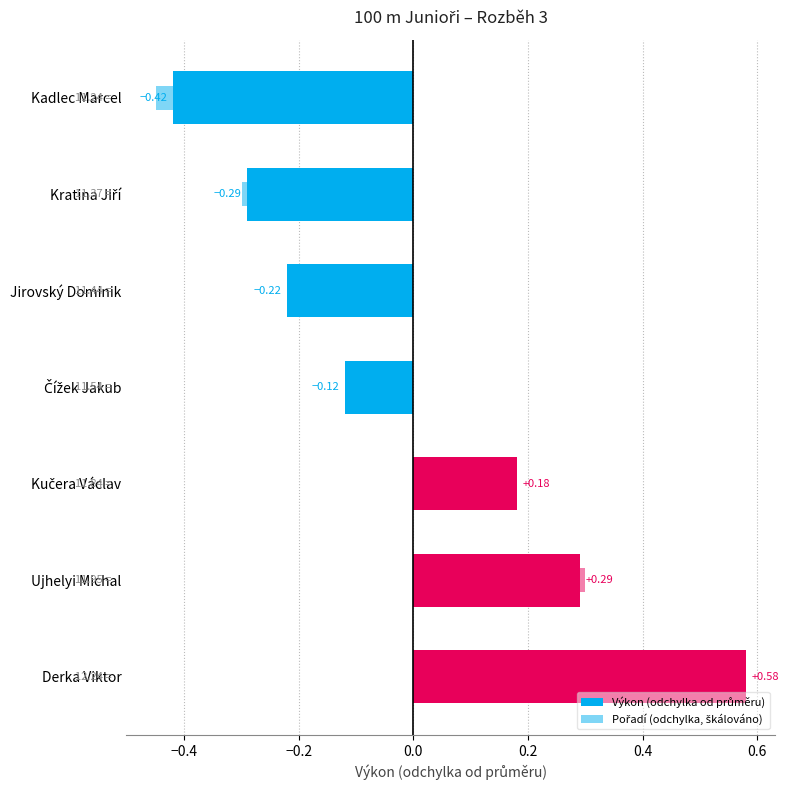

Count the Výkon (odchylka od průměru) values in the range 0 to 1.

3